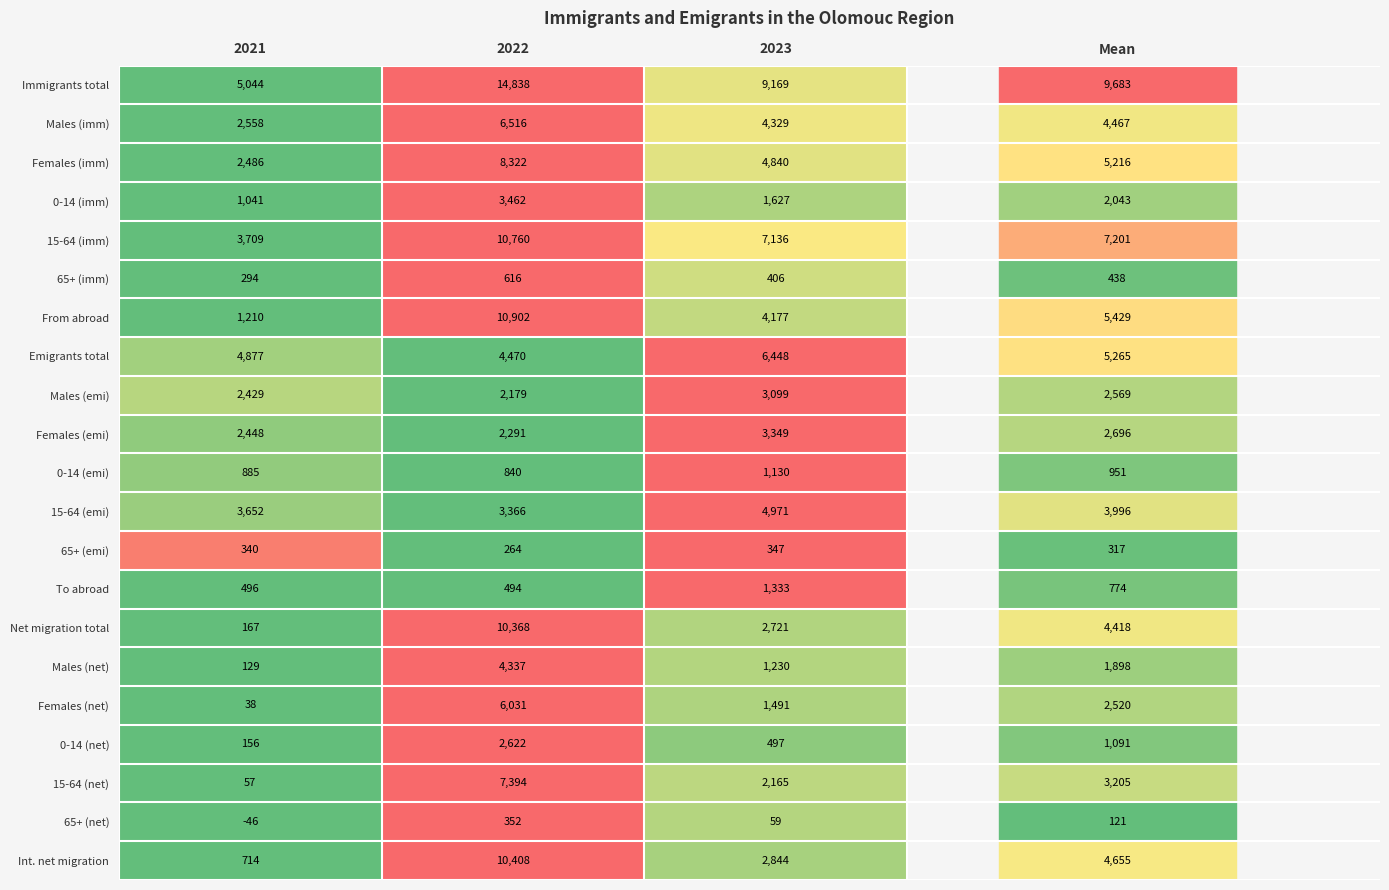

Where does the Net migration total series first go above 2721?

2022